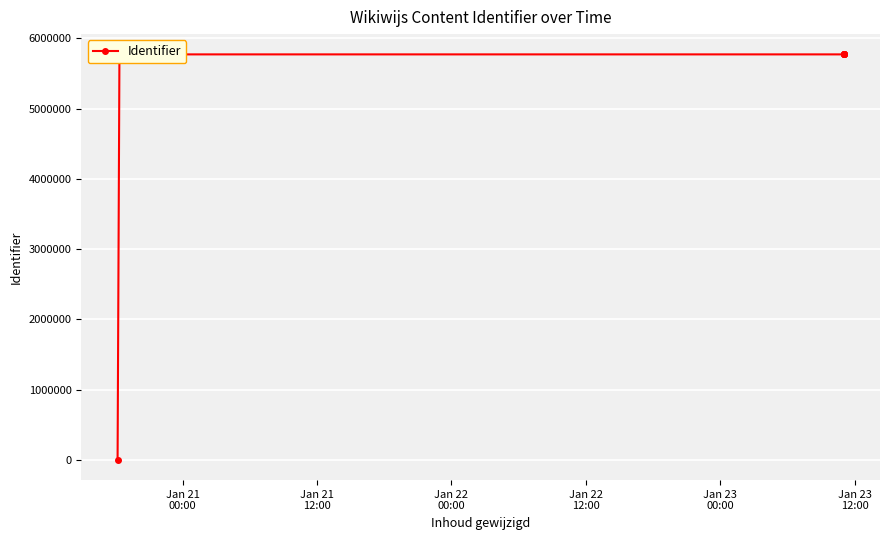

Which label corresponds to the largest value in the chart?

Jan 23
00:00